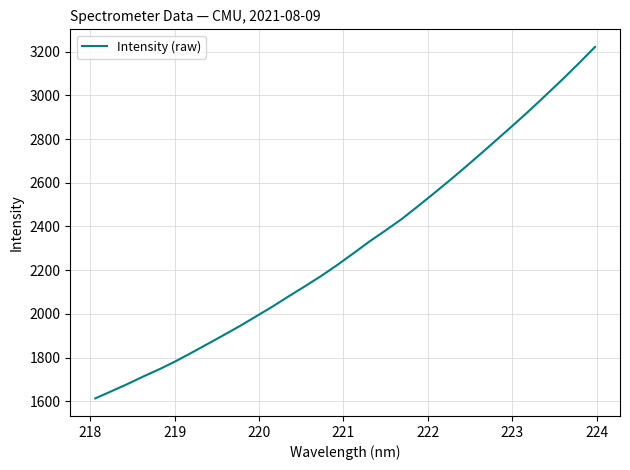

What is the smallest value displayed?

1613.1